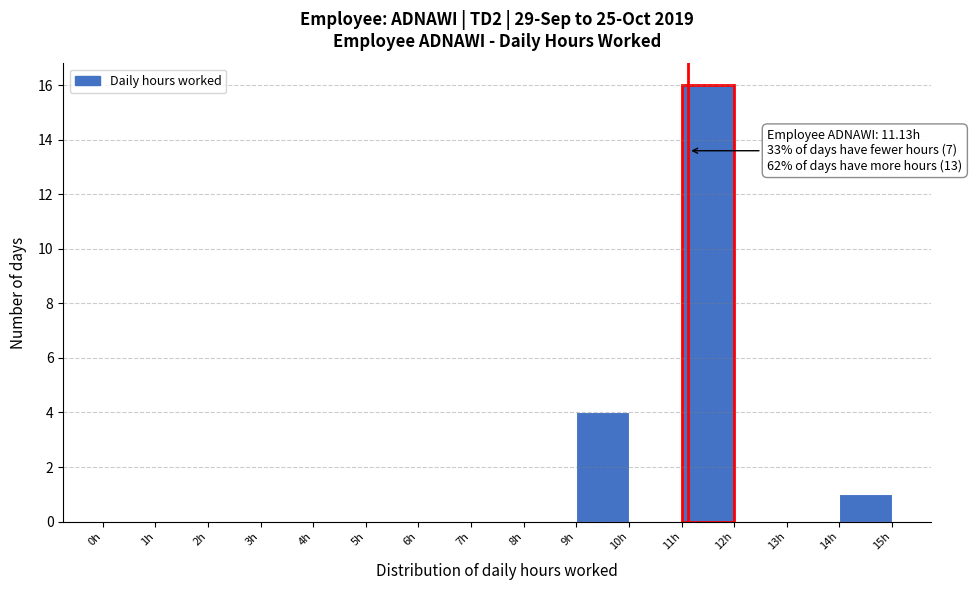

Which range on the x-axis has the tallest bar?

11 to 12